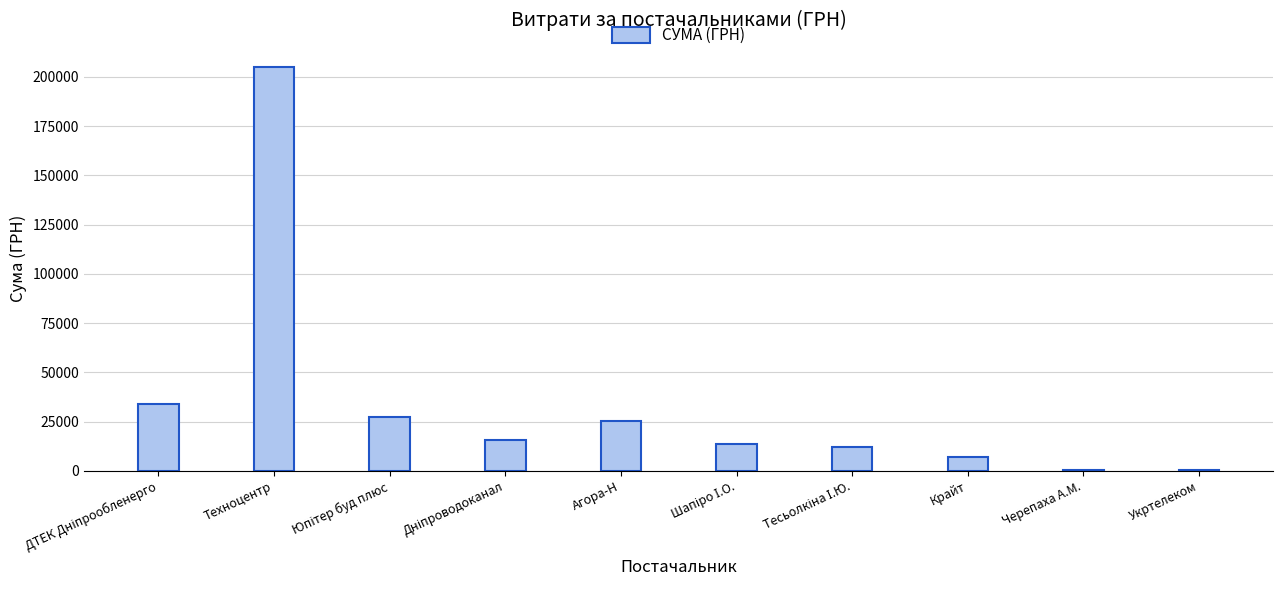

Are the bars grouped side by side (vs. stacked)?

No